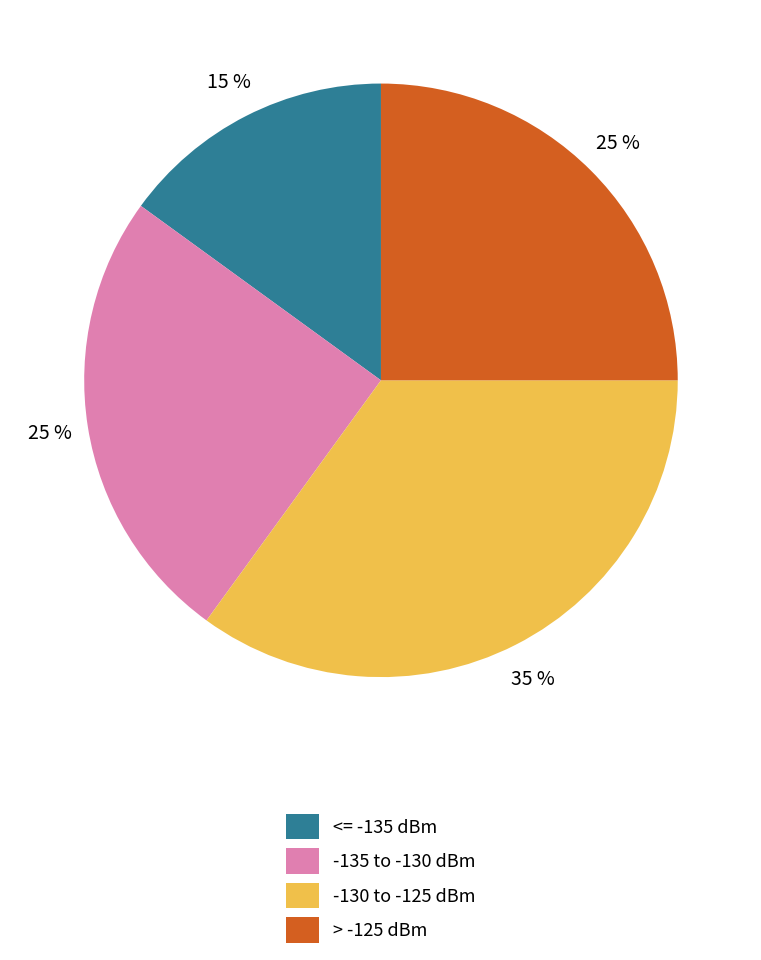

Approximately how many times larger is the value at <= -135 dBm compared to -130 to -125 dBm?

0.4